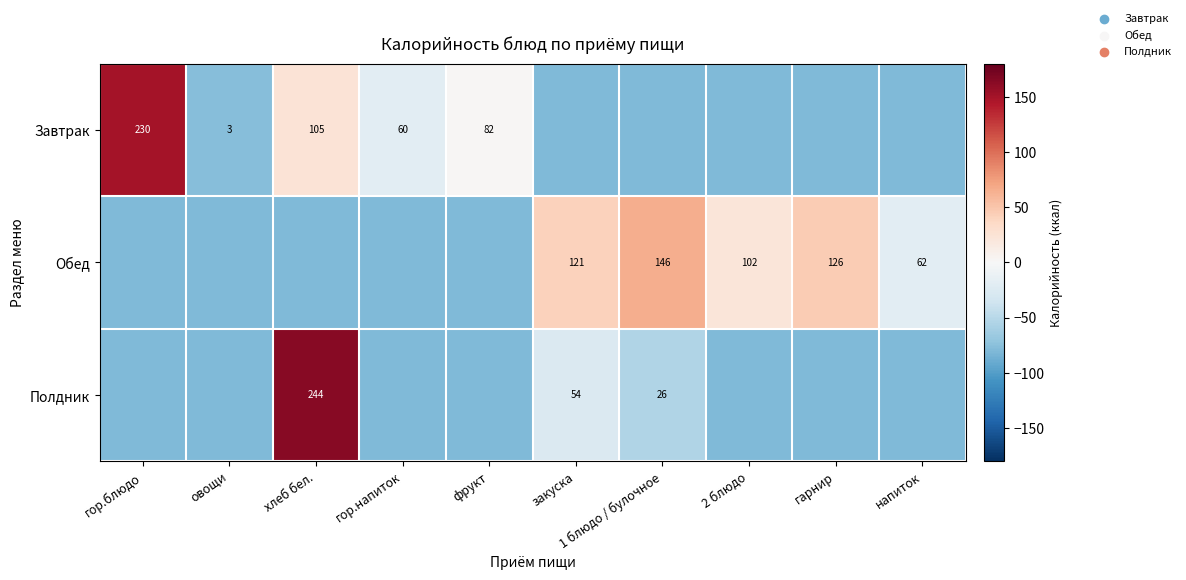

What is the sum of the Завтрак values at гор.напиток and овощи?

63